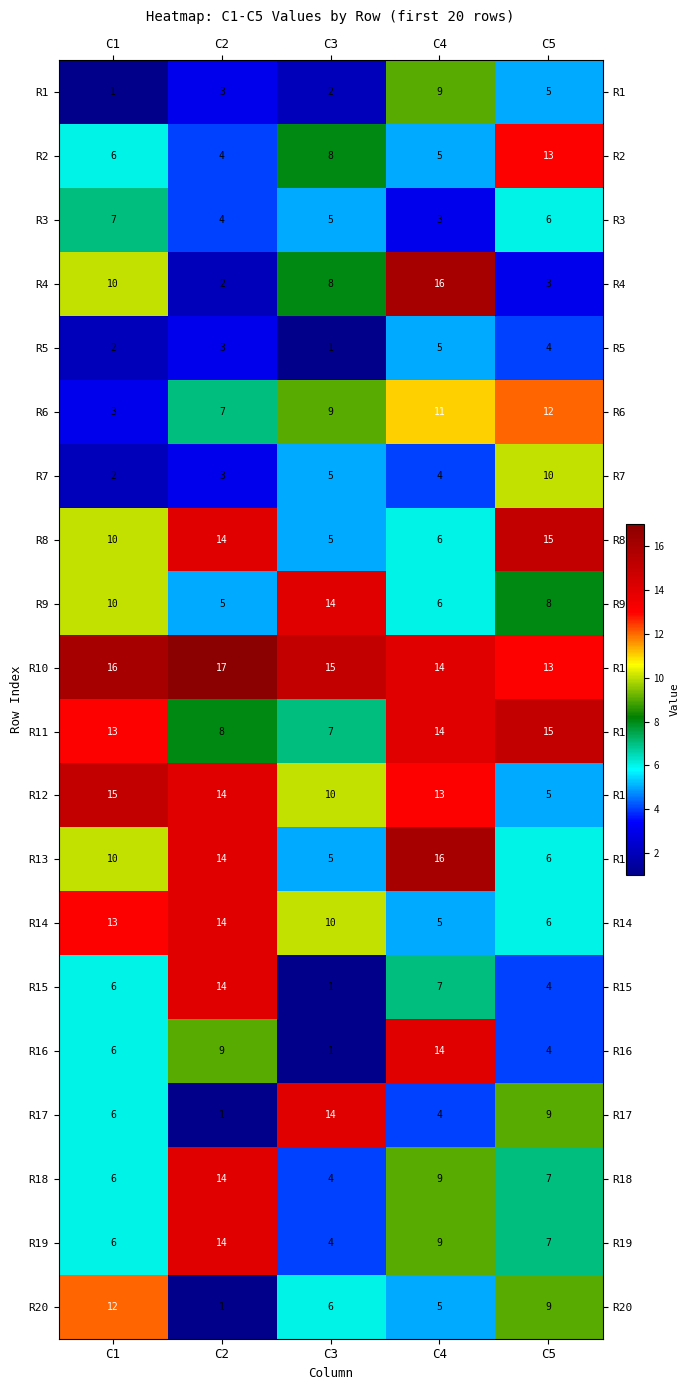

How many distinct data groups are displayed?

20